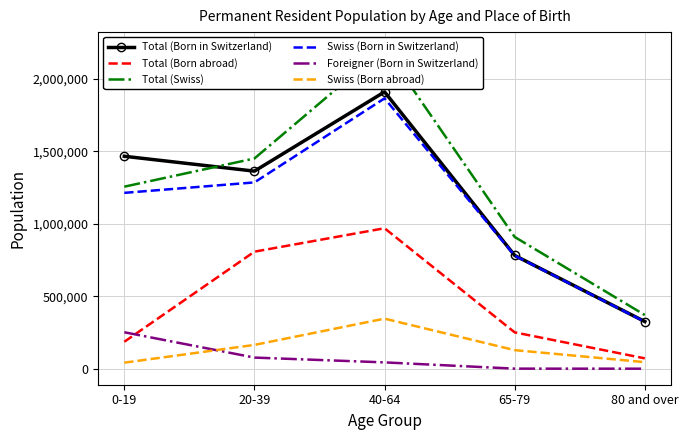

How many interior local peaks does the Total (Born in Switzerland) series have?

1